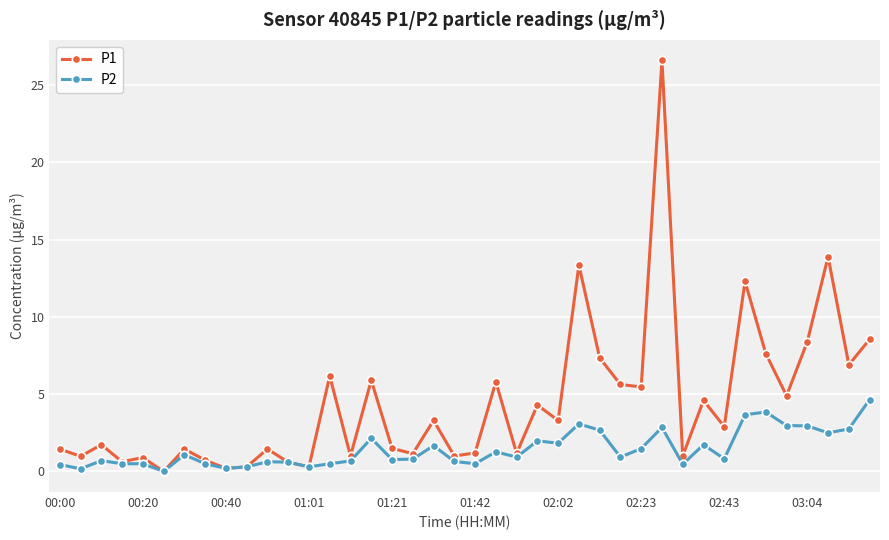

Which series has the largest range (max minus min)?

P1